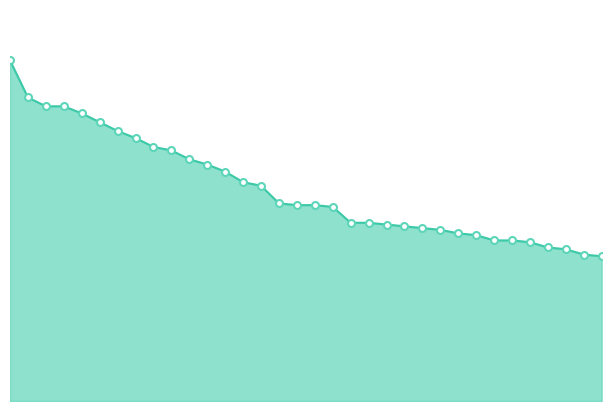

What is the smallest value displayed?

82